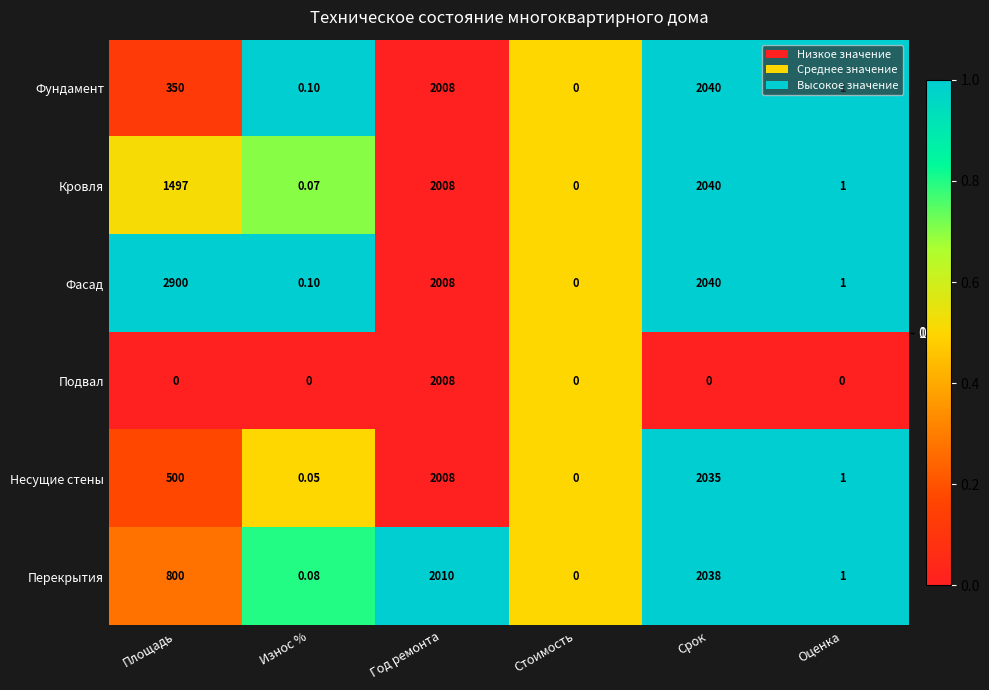

At Площадь, list the series in order from largest to smallest.

Фасад, Кровля, Перекрытия, Несущие стены, Фундамент, Подвал